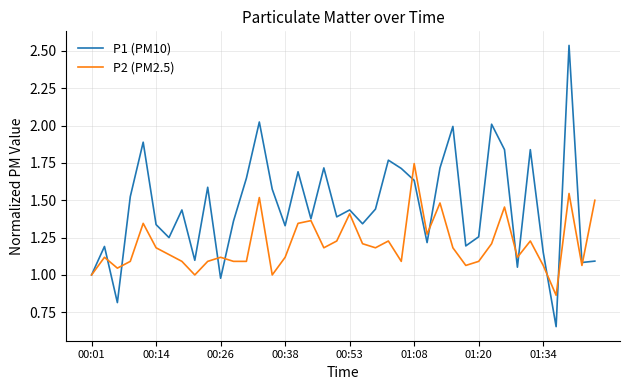

Rank the series by their maximum value, from lowest to highest.

P2 (PM2.5), P1 (PM10)